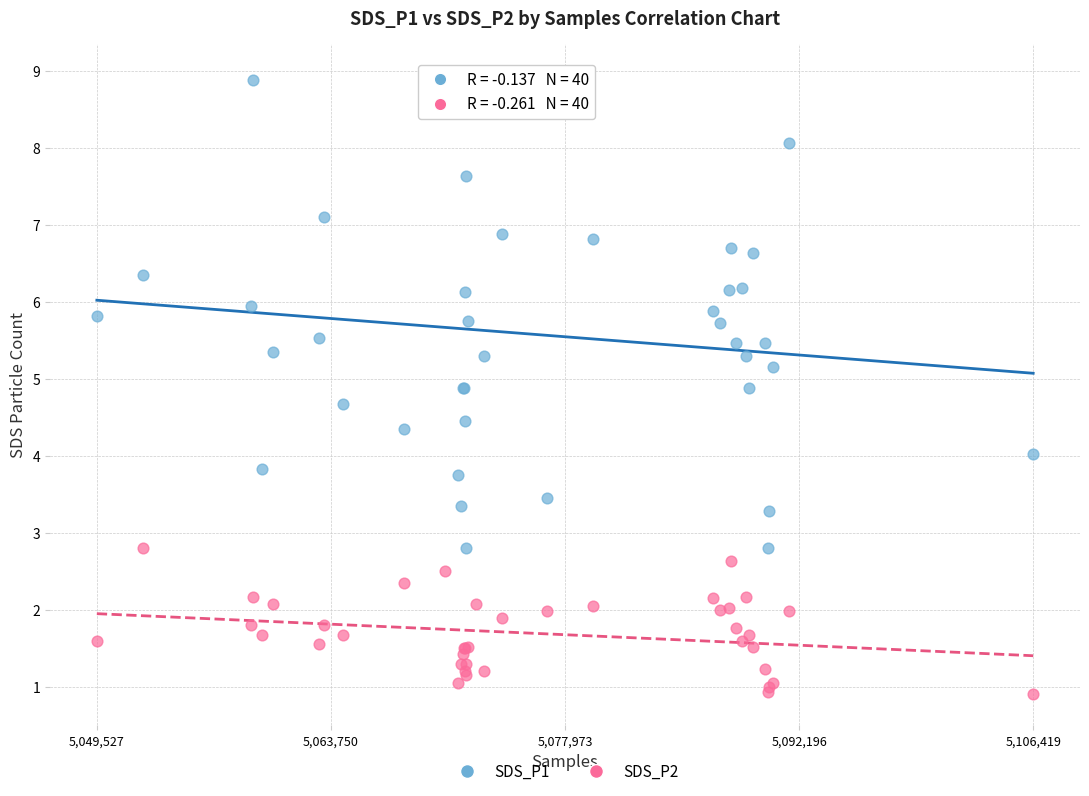

Which series has the largest Y range (max minus min)?

SDS_P1